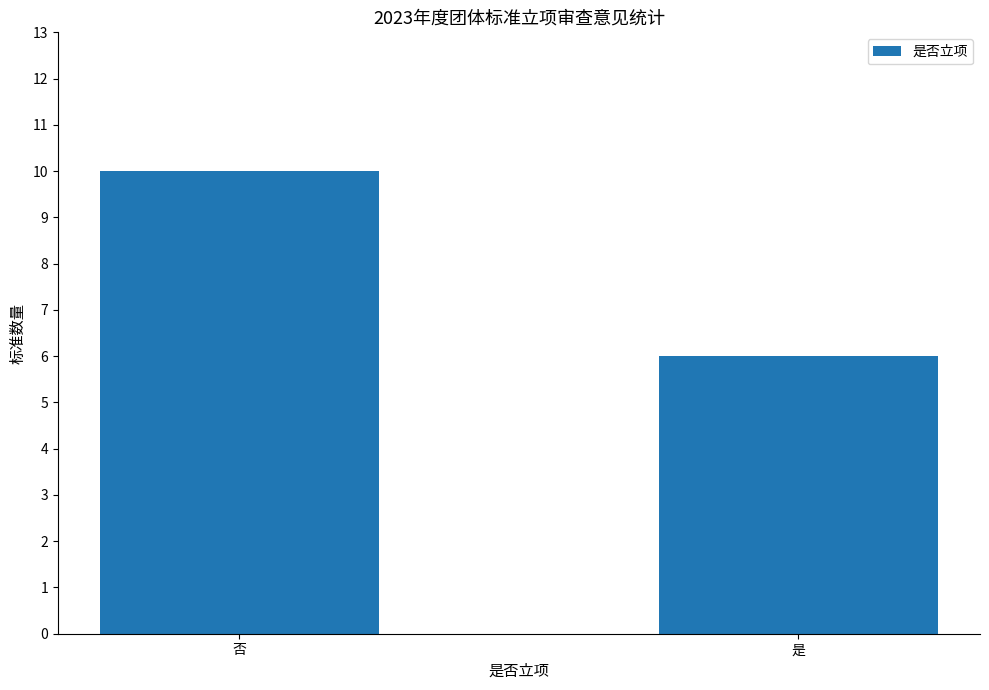

Reading left to right, what are all the values shown in this chart?

10	6